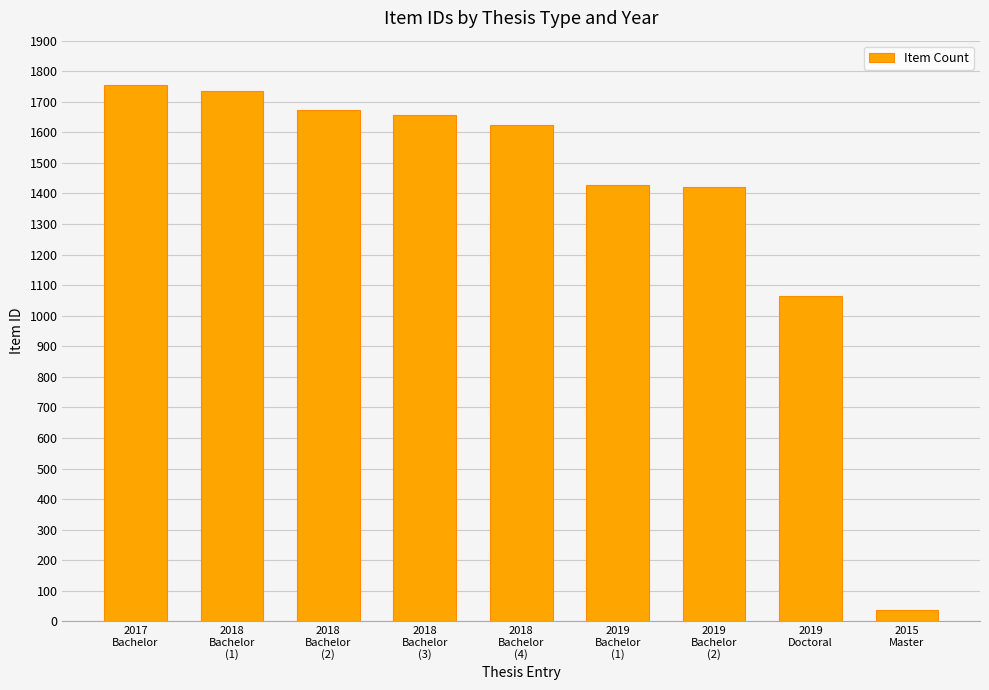

Which category has the highest value across all series?

2017
Bachelor